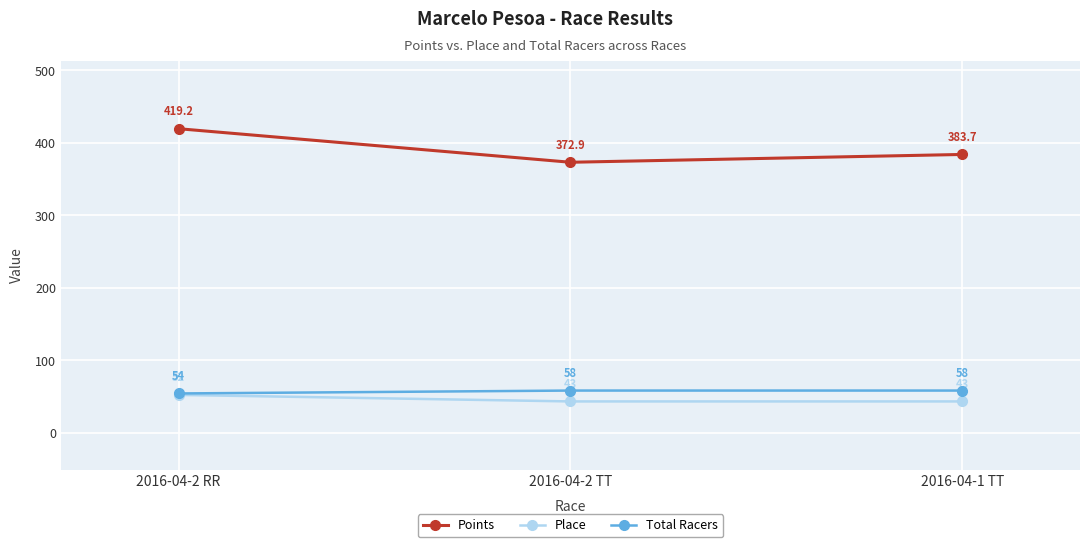

What is the value of the Total Racers point at the 1st from the left?

54.0